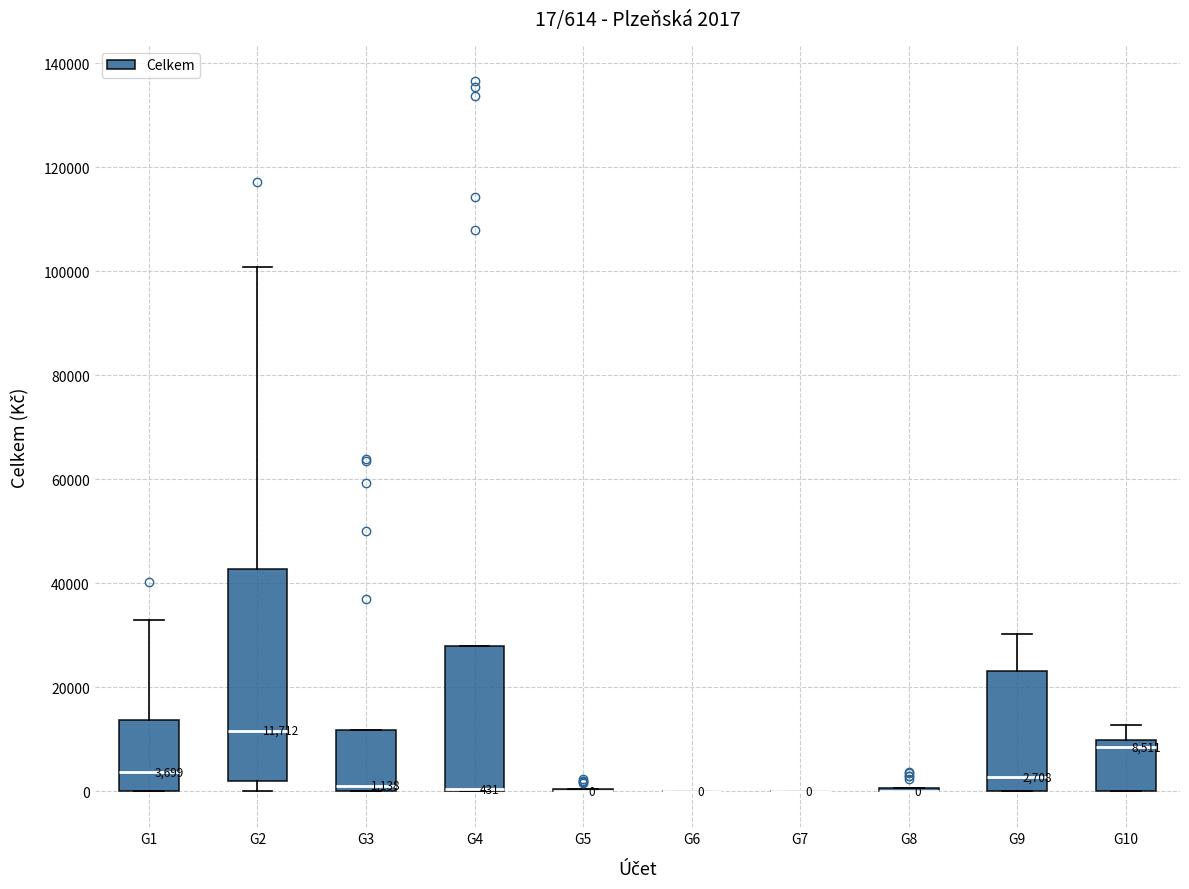

Comparing the boxes themselves (not the whiskers), which one is the tallest?

G2